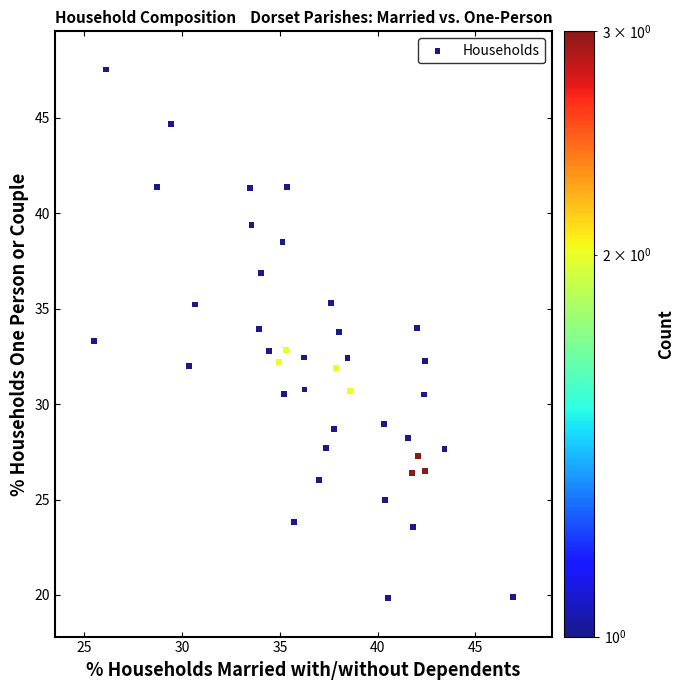

What is the range of X values (max minus min)?

21.4